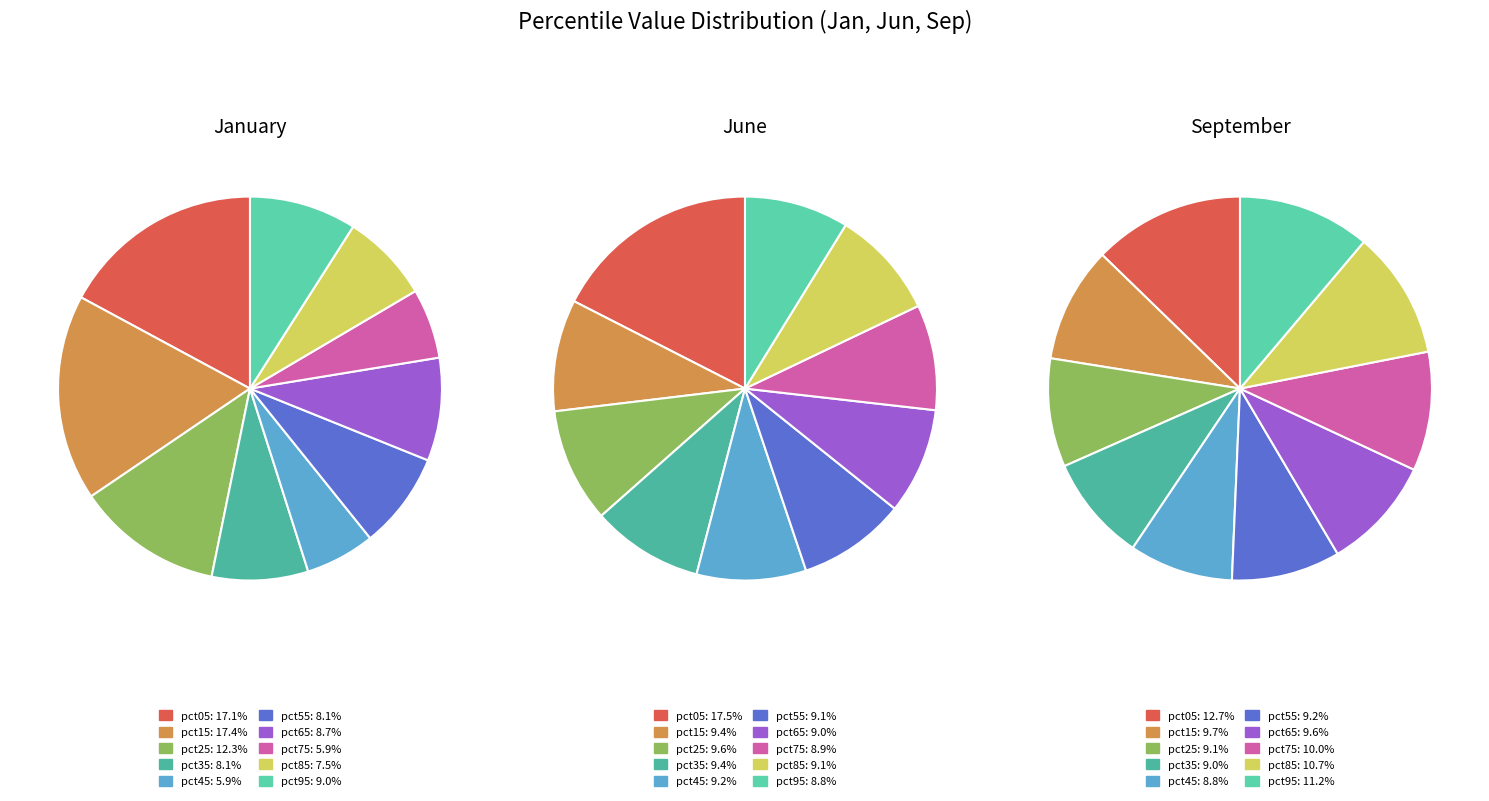

Count the number of slices in the pie.

10